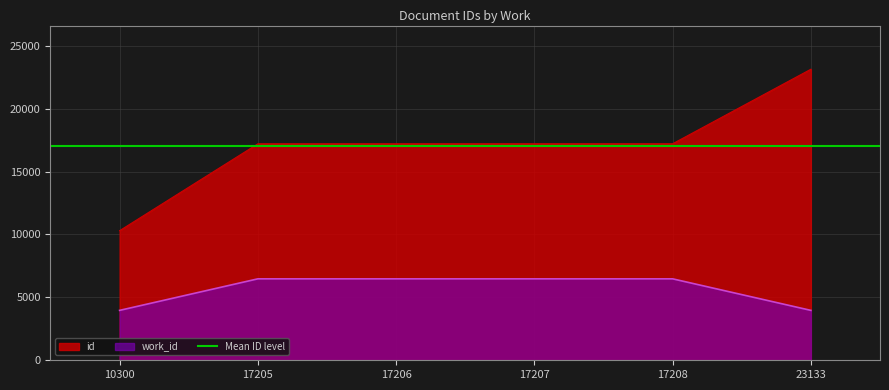

Which category has the lowest value in the id series?

10300